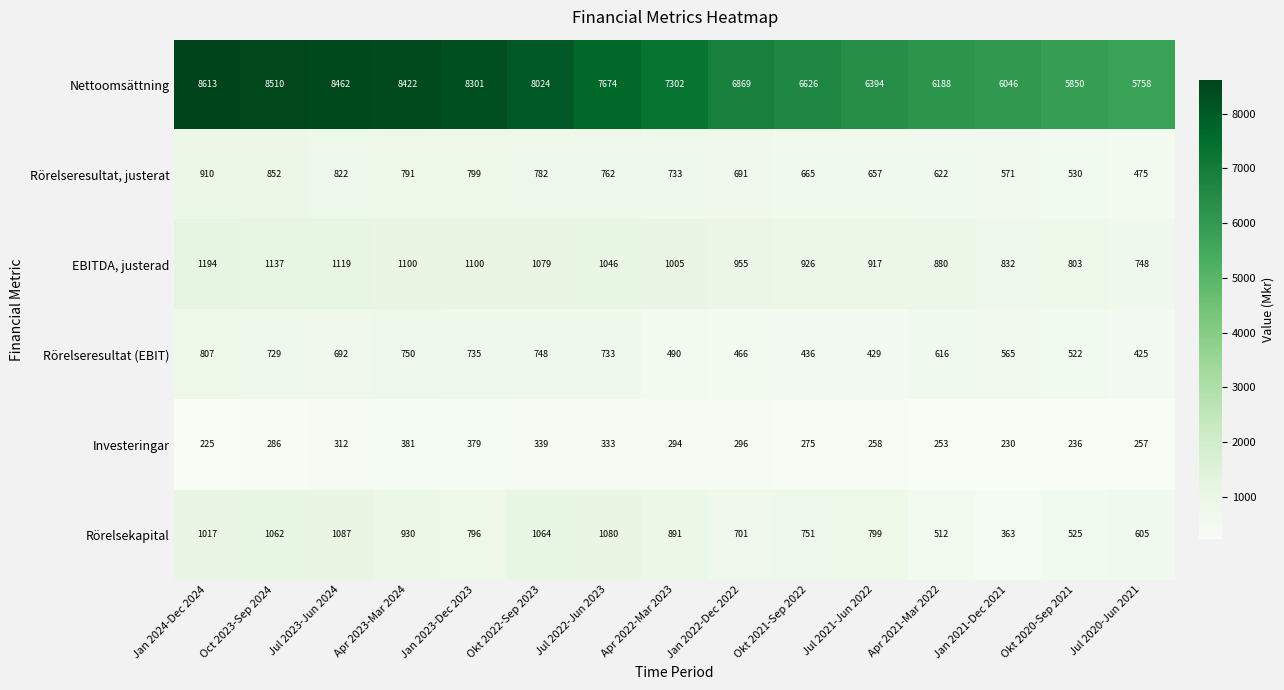

At Okt 2022-Sep 2023, list the series in order from smallest to largest.

Investeringar, Rörelseresultat (EBIT), Rörelseresultat, justerat, Rörelsekapital, EBITDA, justerad, Nettoomsättning